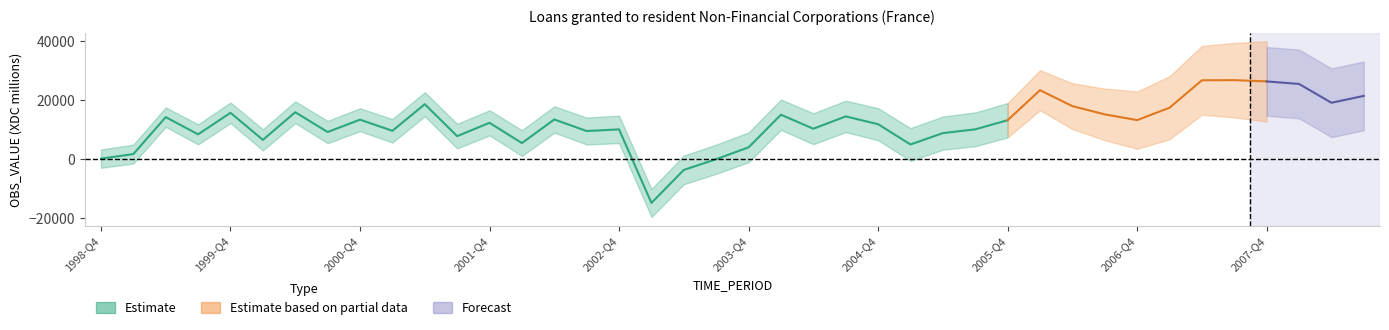

List the labels in order of value, largest first.

2007-Q3, 2007-Q2, 2007-Q4, 2008-Q1, 2006-Q1, 2008-Q3, 2008-Q2, 2001-Q2, 2006-Q2, 2007-Q1, 2000-Q2, 1999-Q4, 2006-Q3, 2004-Q1, 2004-Q3, 1999-Q2, 2002-Q2, 2000-Q4, 2006-Q4, 2005-Q4, 2001-Q4, 2004-Q4, 2004-Q2, 2005-Q3, 2002-Q4, 2001-Q1, 2002-Q3, 2000-Q3, 2005-Q2, 1999-Q3, 2001-Q3, 2000-Q1, 2002-Q1, 2005-Q1, 2003-Q4, 1999-Q1, 1998-Q4, 2003-Q3, 2003-Q2, 2003-Q1